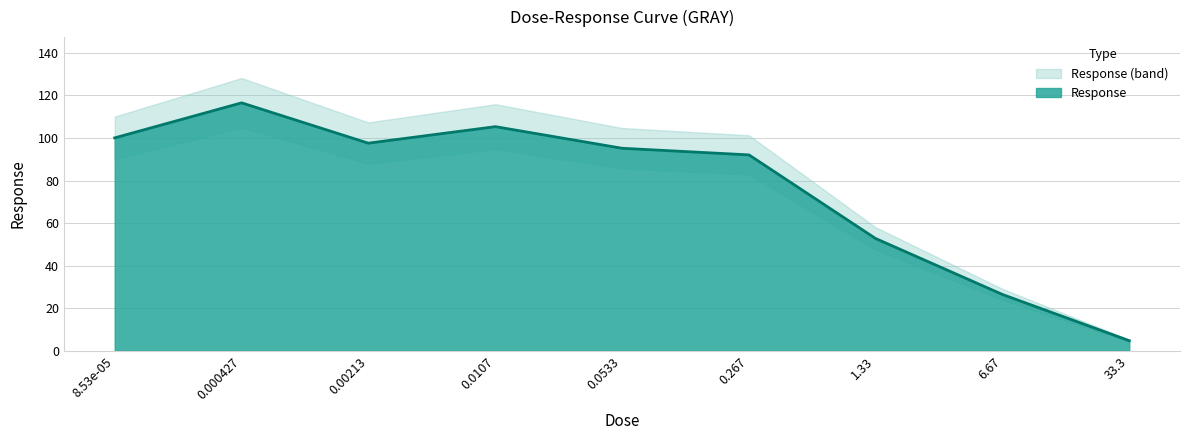

Which category has the lowest value across all series?

33.3